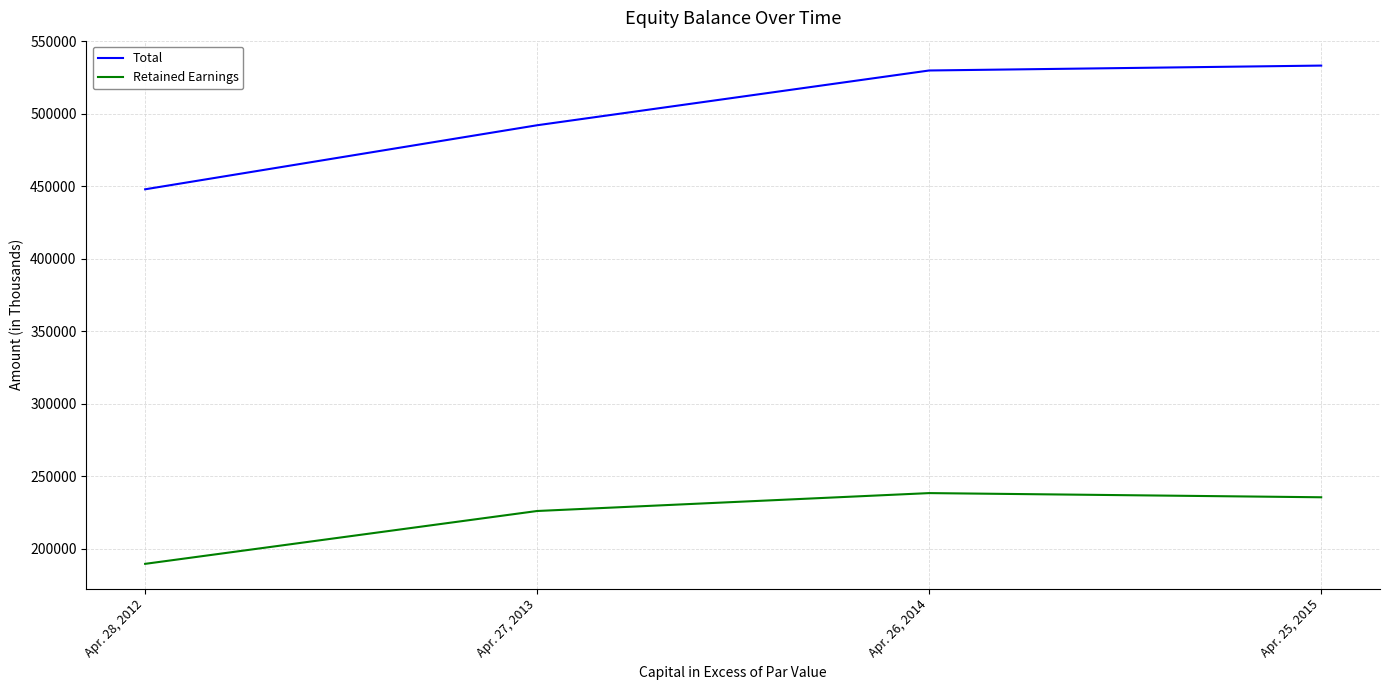

List the series in order of their overall mean, highest first.

Total, Retained Earnings